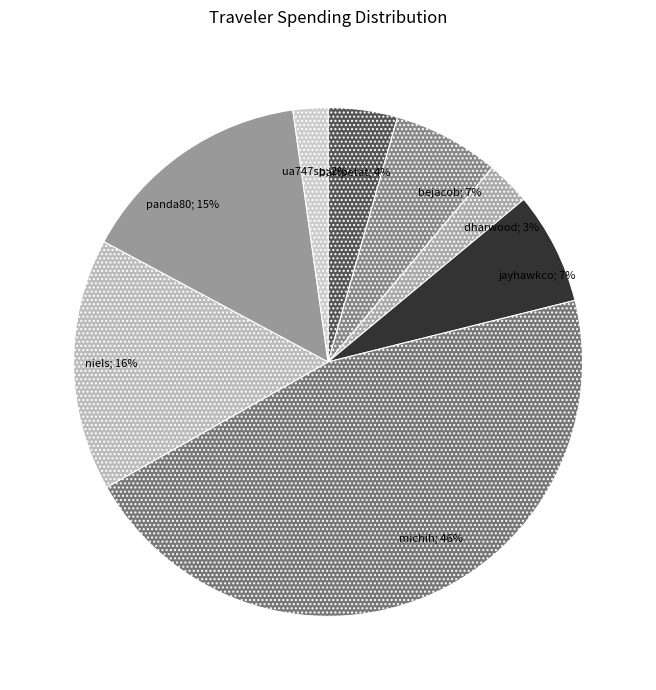

How many slices are in this pie chart?

8